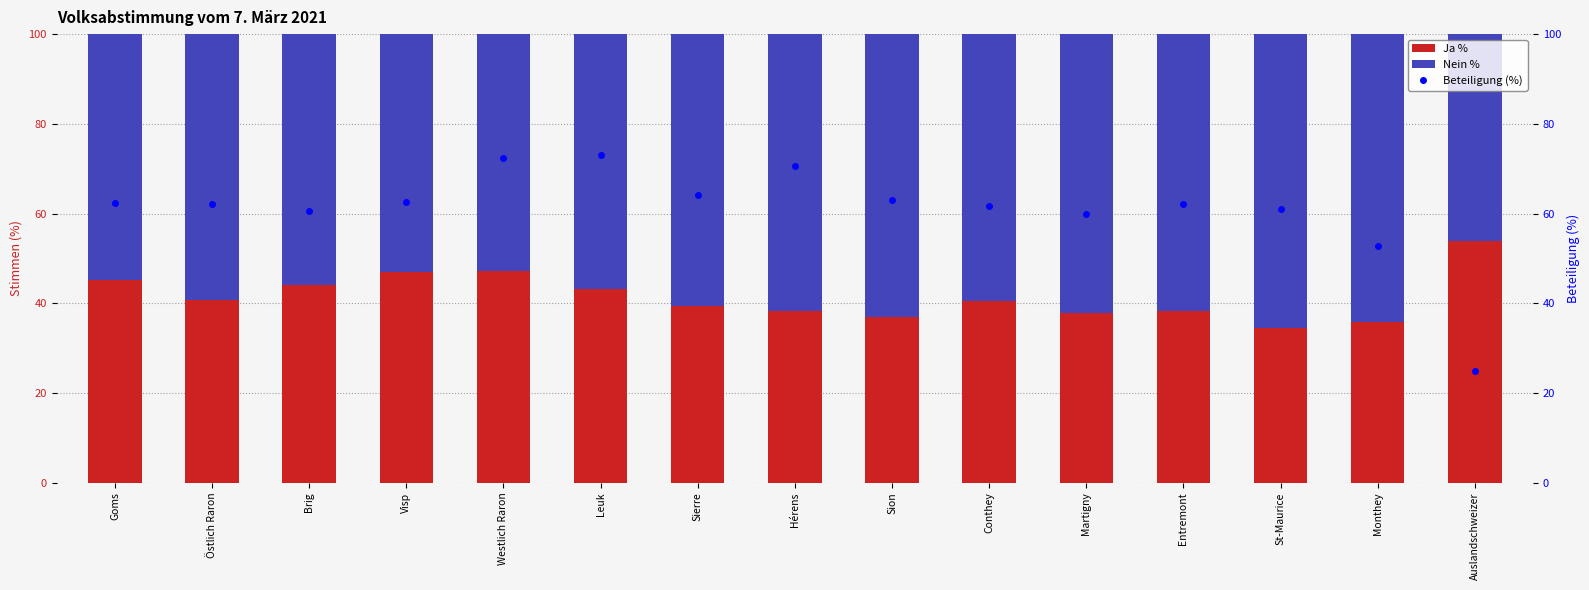

At Goms, list the series in order from smallest to largest.

Ja %, Nein %, Beteiligung (%)